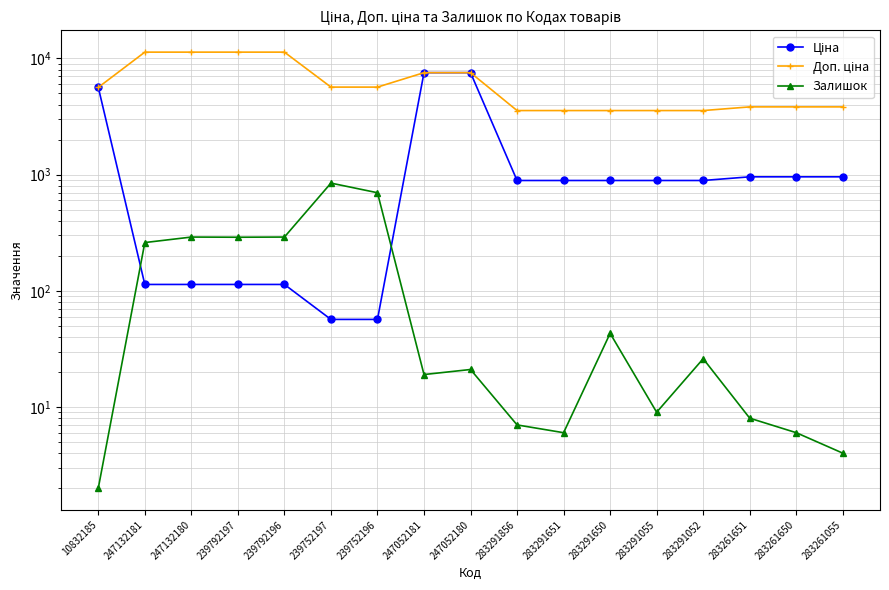

What is the spread (max minus min) of values at 283291650?

3516.7